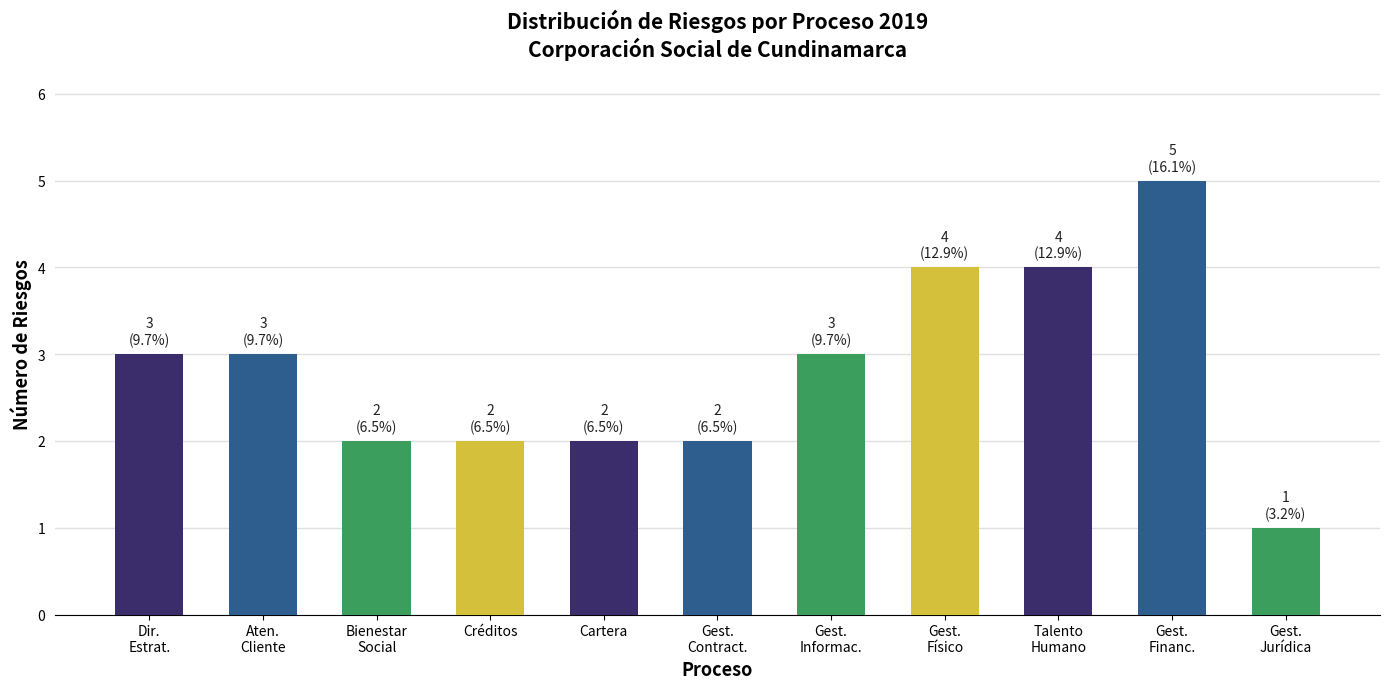

The chart shows a value of 2 at Créditos. True or false?

True